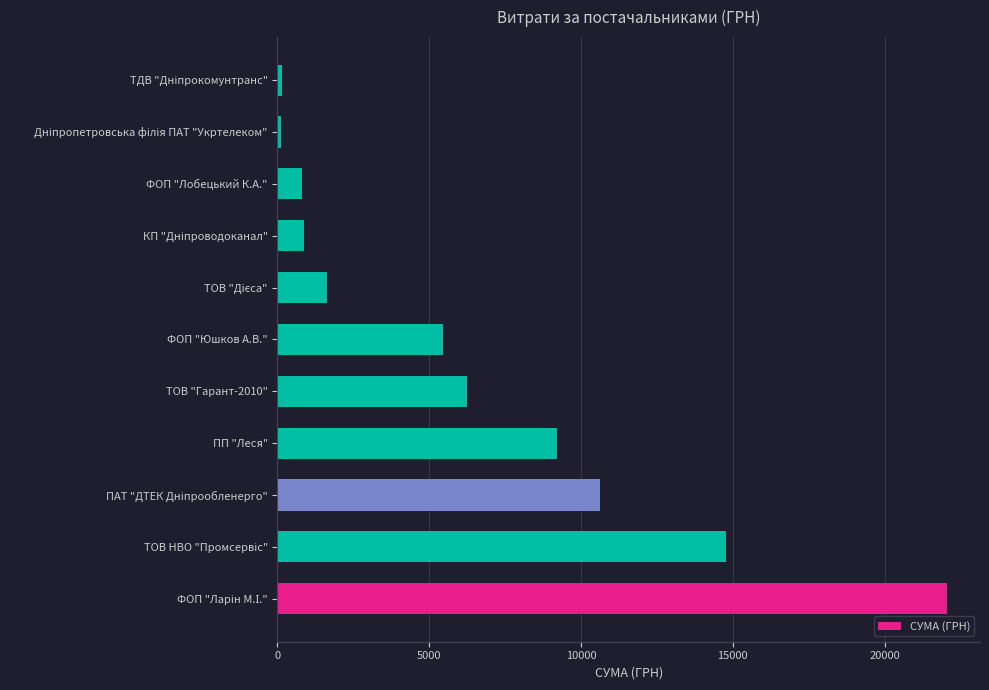

What is the sum of all values?

71869.2